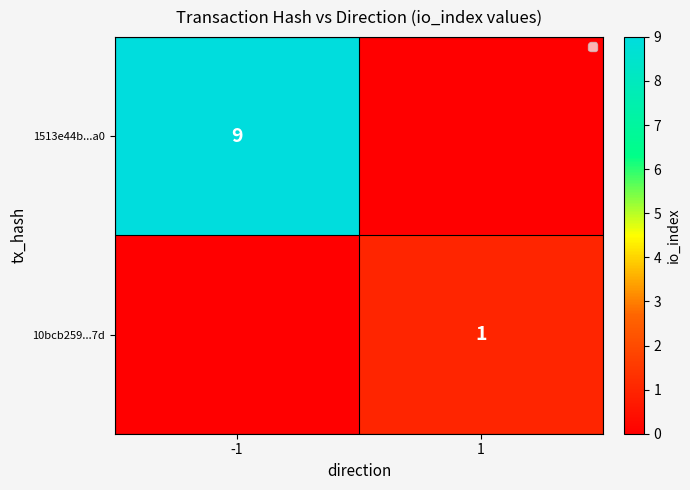

True or false: 1513e44b...a0 has a value of 3 at -1.

False